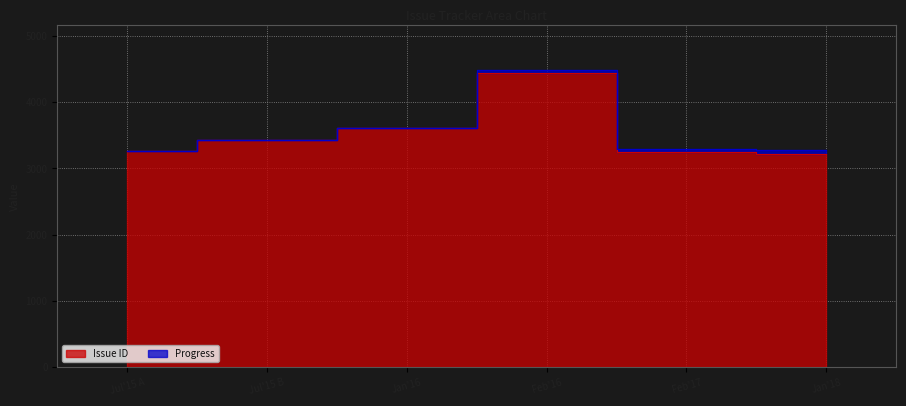

Rank the categories by value from highest to lowest.

Feb'16, Jan'16, Jul'15 B, Jul'15 A, Feb'17, Jan'18